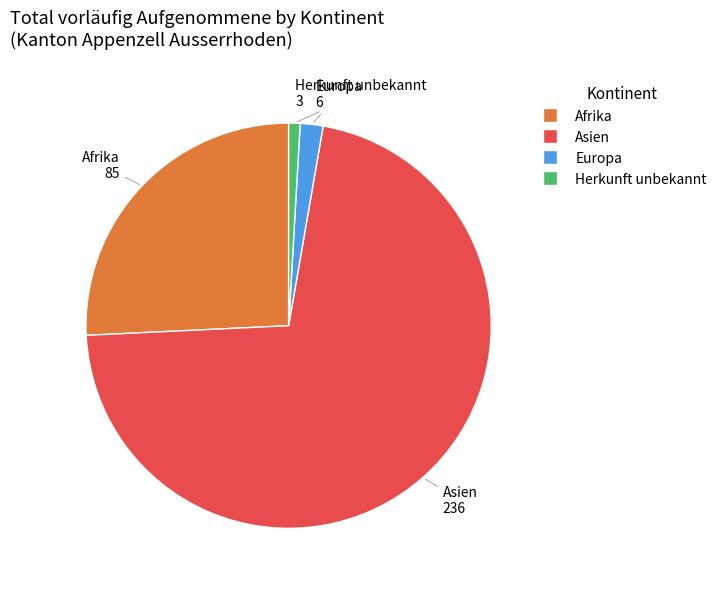

Rank the categories by value from highest to lowest.

Asien, Afrika, Europa, Herkunft unbekannt